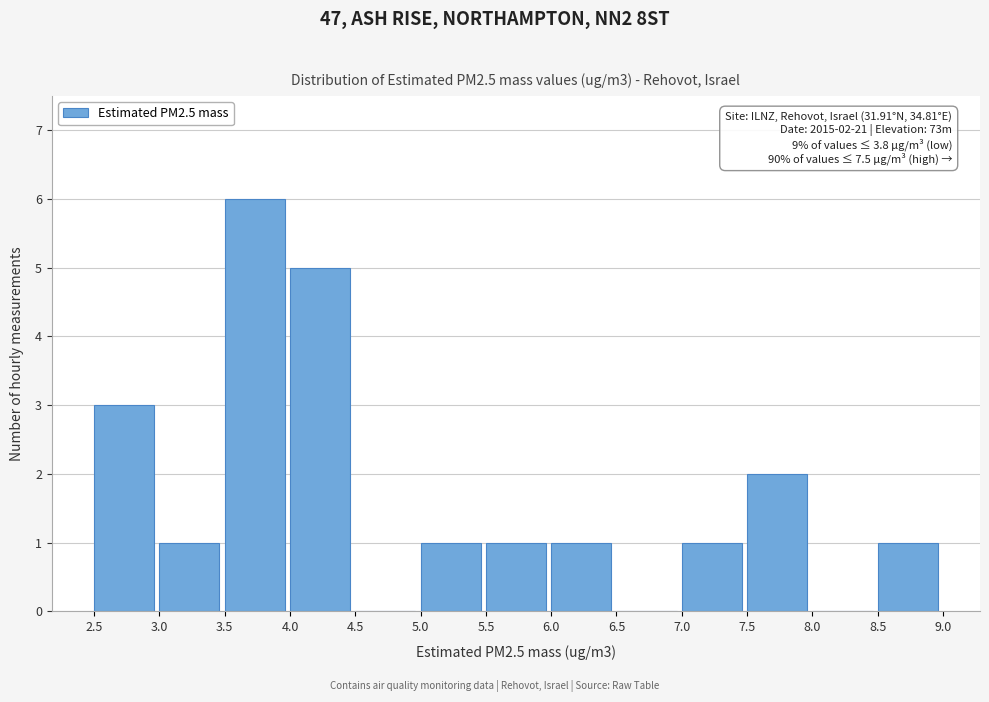

Over which range of the x-axis is the bar tallest?

3.5 to 4.0